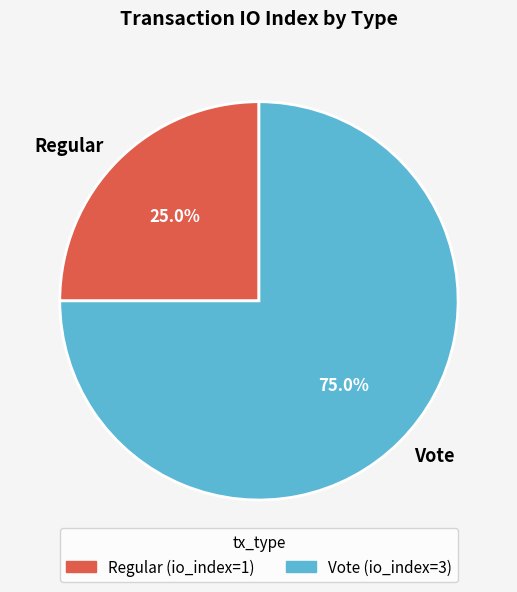

Which has a higher value, Vote or Regular?

Vote